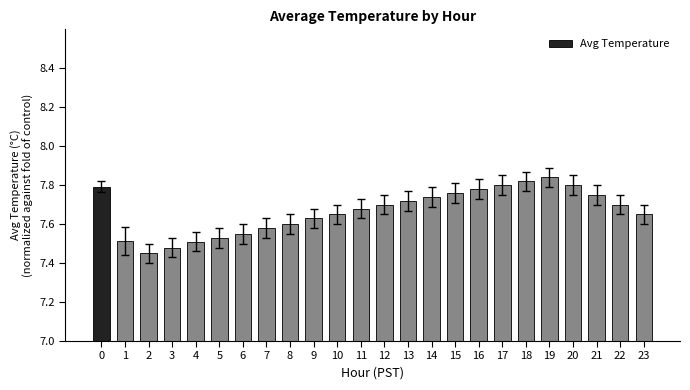

What is the difference between the maximum and second lowest values?

0.4